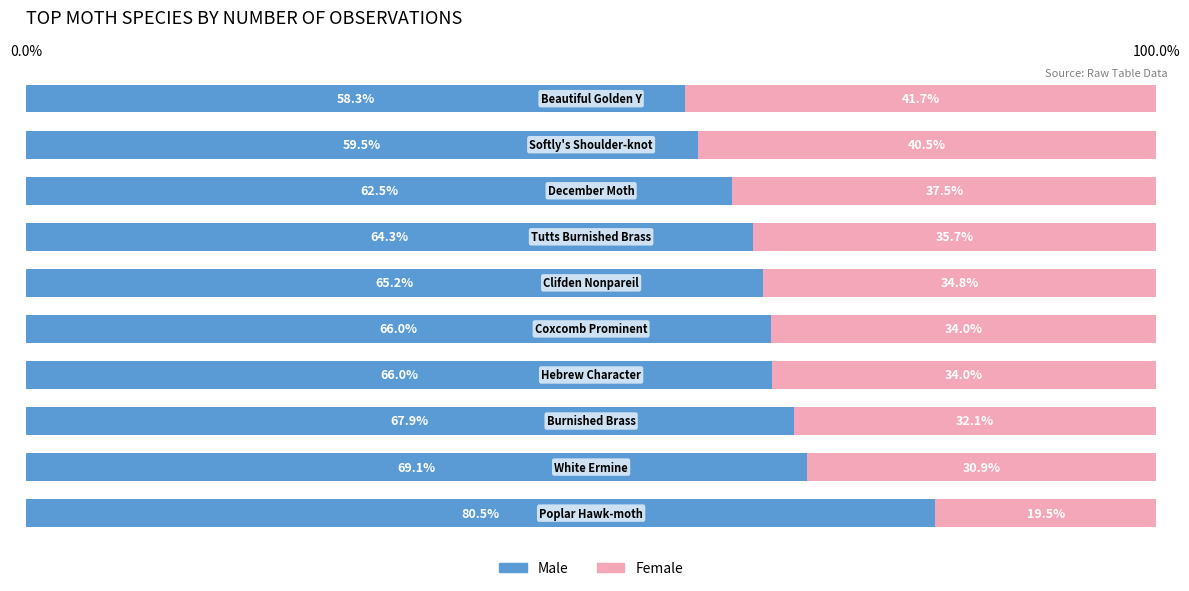

What is the lowest value of the Male series?

58.3